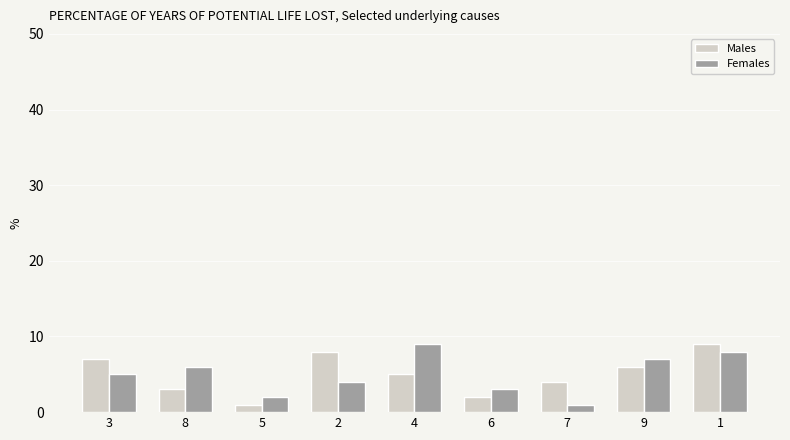

Reading left to right, what are all the values shown in this chart?

Males: 3=7	8=3	5=1	2=8	4=5	6=2	7=4	9=6	1=9
Females: 3=5	8=6	5=2	2=4	4=9	6=3	7=1	9=7	1=8